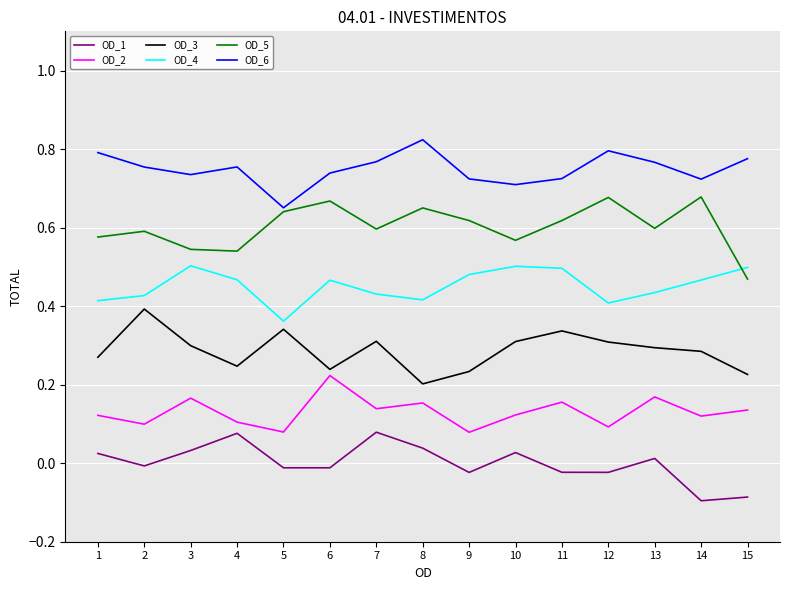

Does the chart have visible grid lines?

Yes